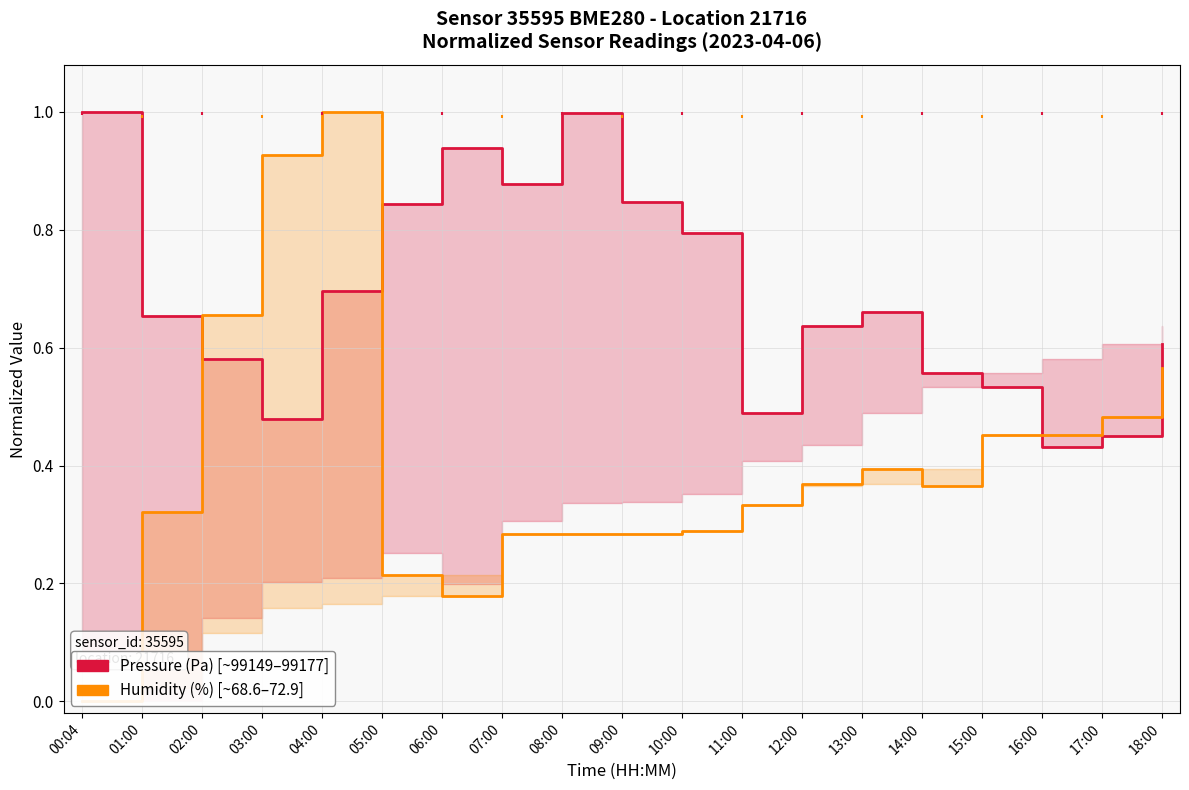

Which category has the highest value in the Humidity (%) series?

04:00